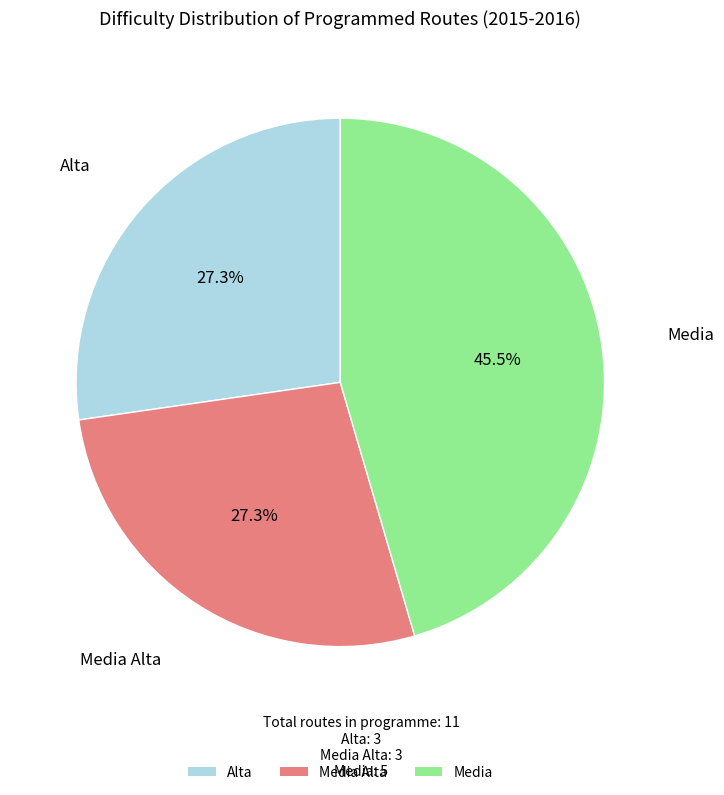

Count the number of slices in the pie.

3